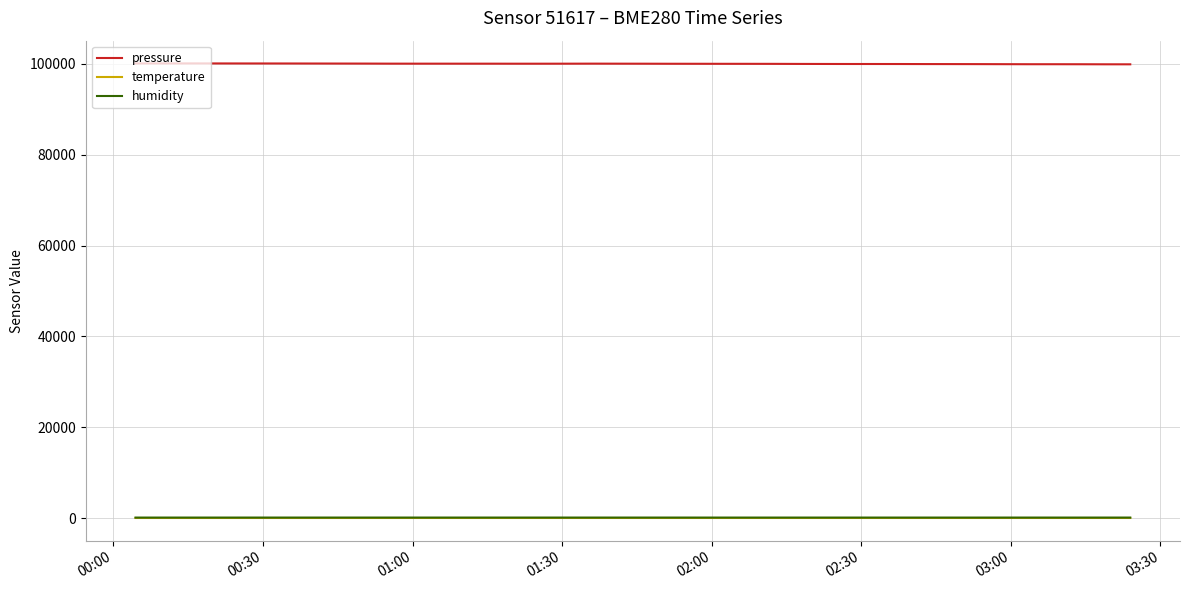

True or false: humidity and pressure intersect in this chart.

False